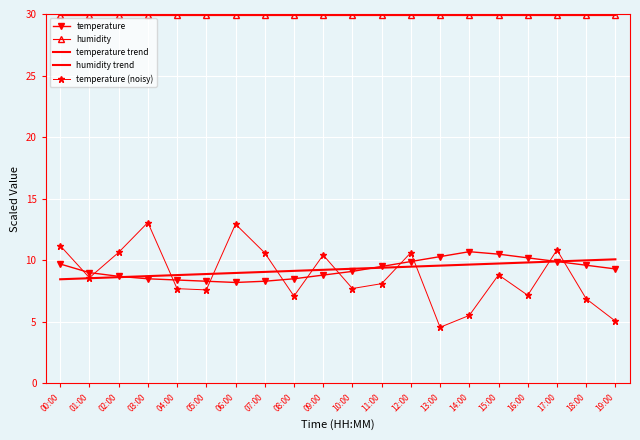

How many lines are shown in the chart?

5